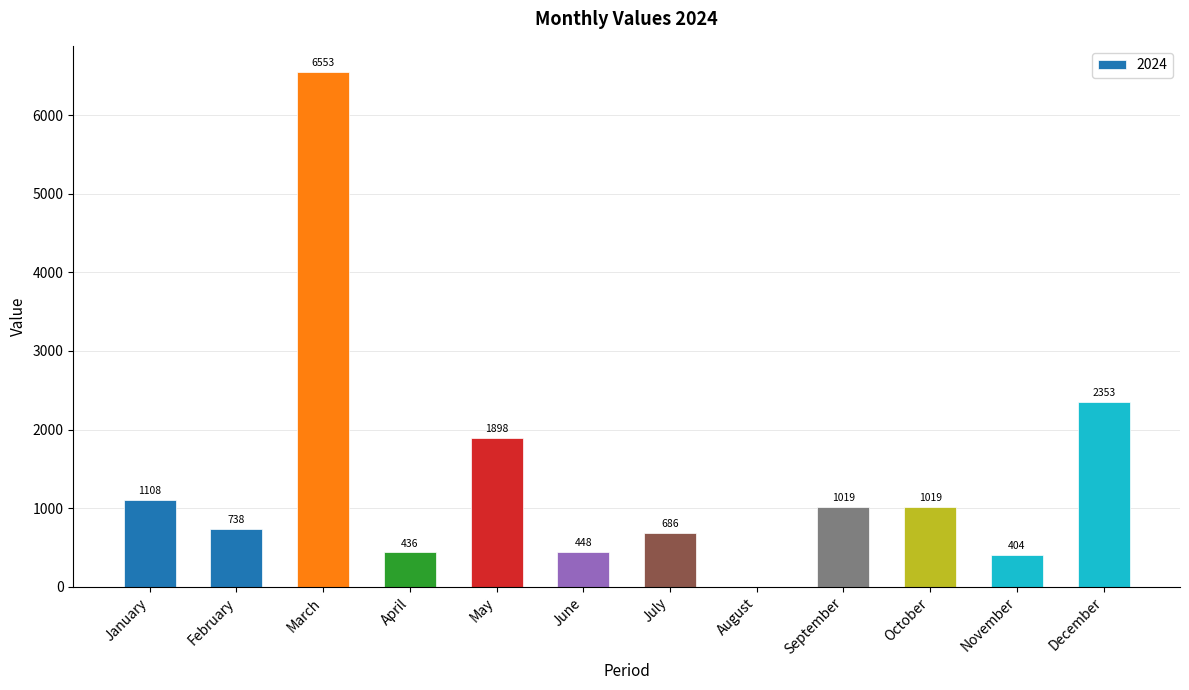

Between March and April, which is larger?

March